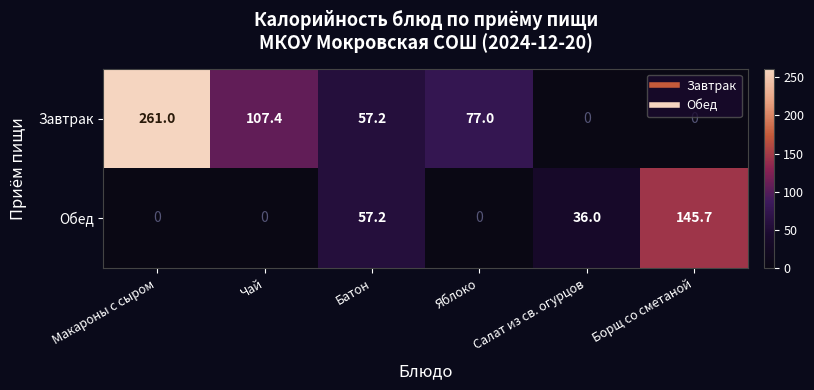

Rank the series by their average value, from lowest to highest.

Обед, Завтрак